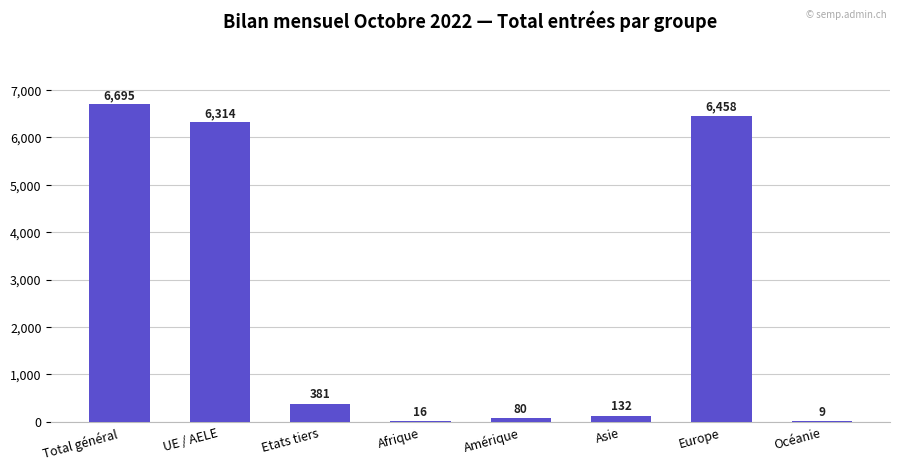

Which label corresponds to the largest value in the chart?

Total général